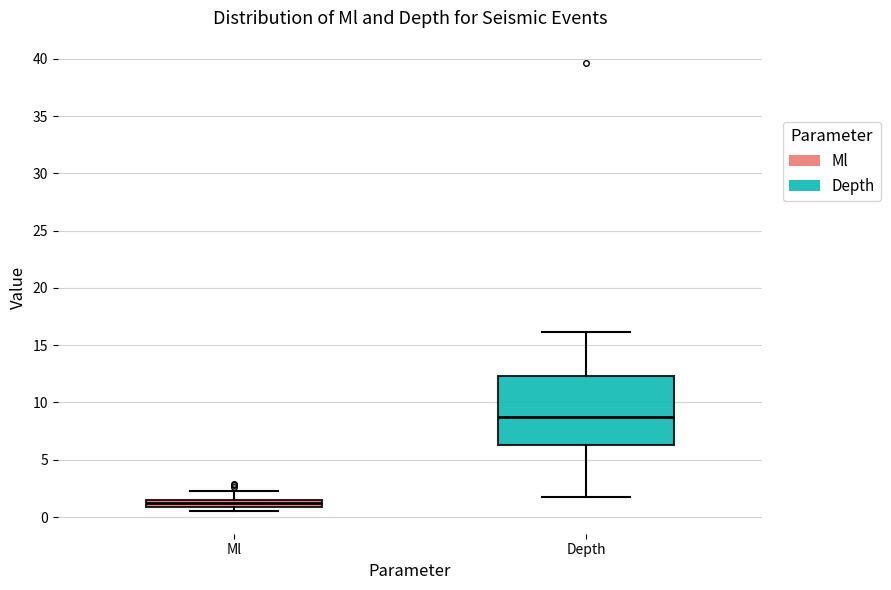

Where does the upper whisker of the box for Ml end on the y-axis? The values are not printed on the chart, so give them approximately, as read against the axis.

2.5